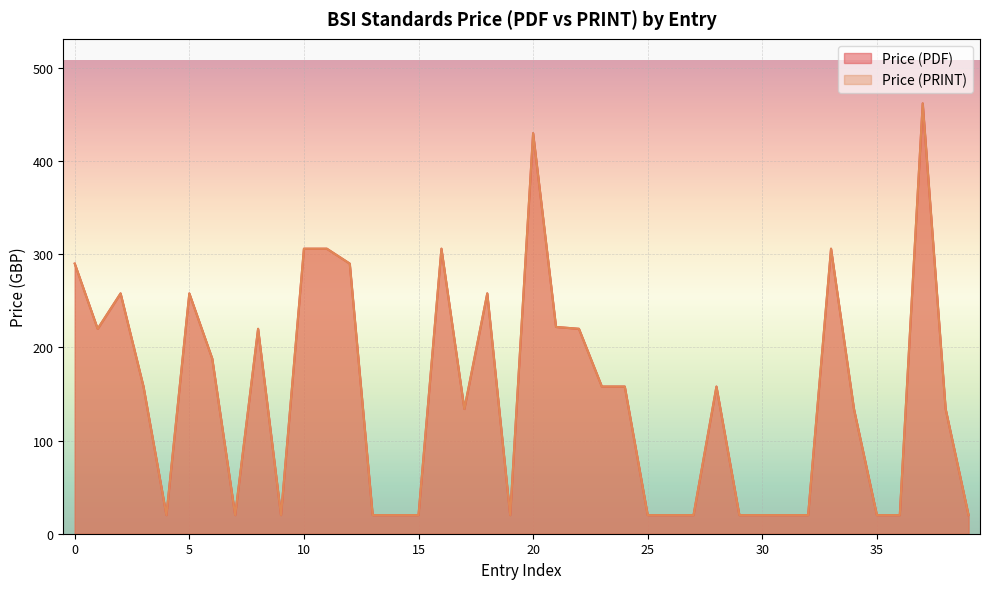

Read the Price (PDF) value at 19.

20